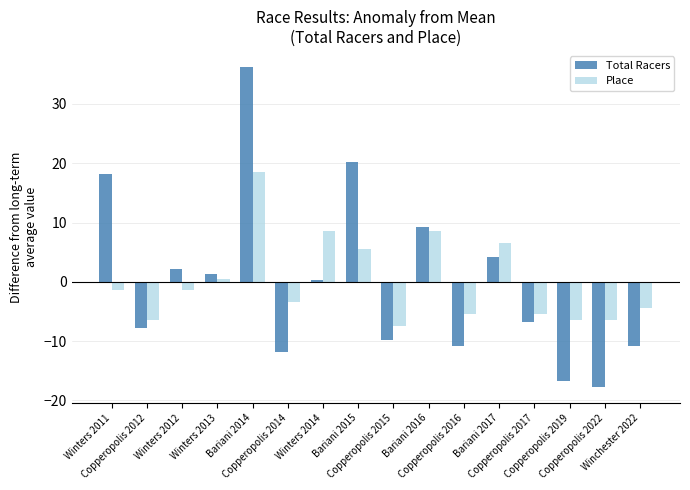

Which series has the widest spread of values?

Total Racers